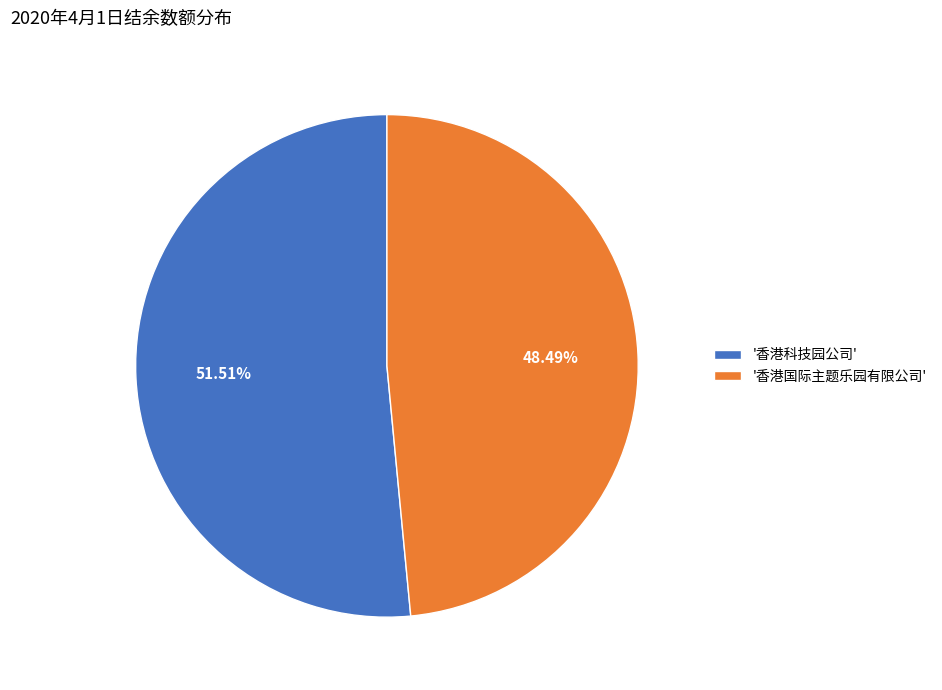

Approximately how many times larger is the value at '香港国际主题乐园有限公司' compared to '香港科技园公司'?

0.9